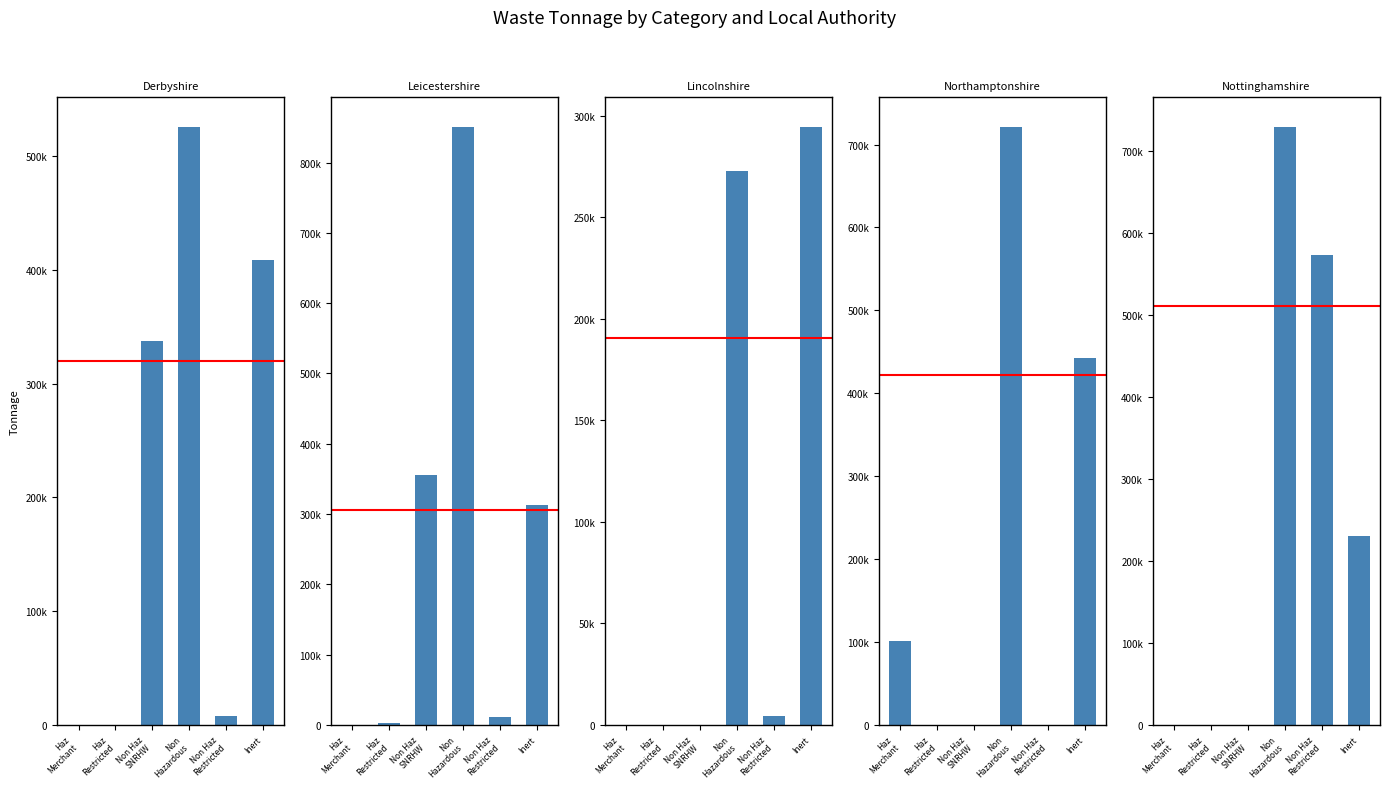

How many groups of bars are there?

6